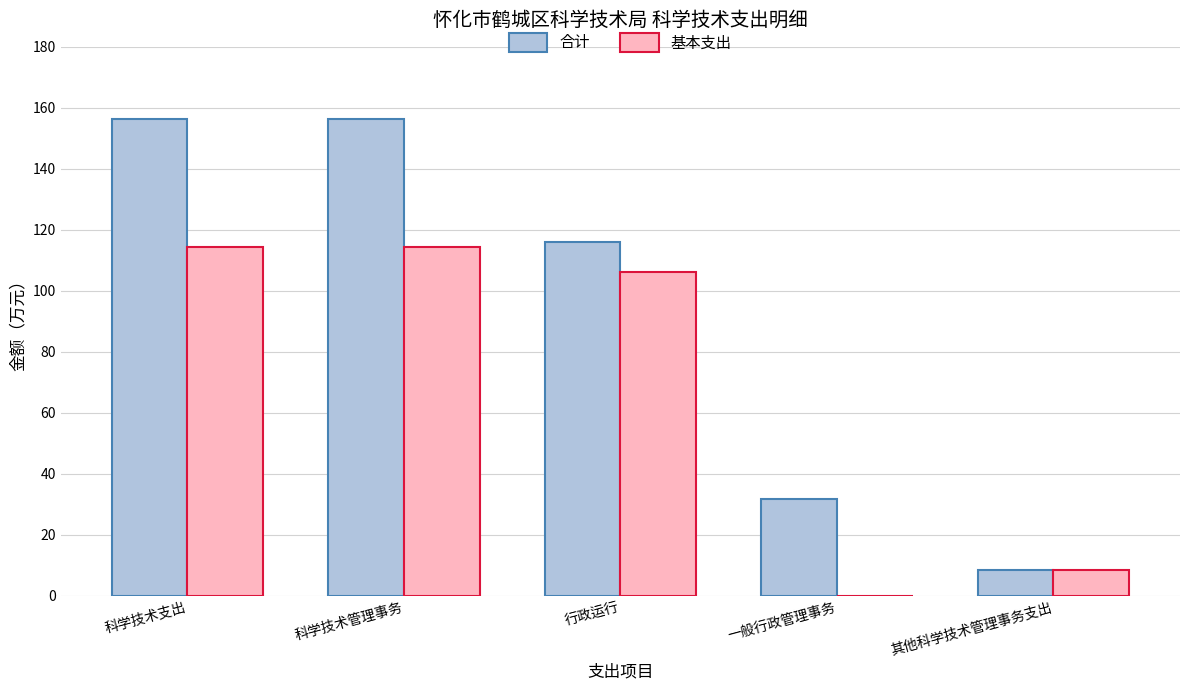

What is the total value across all series at 行政运行?

222.1